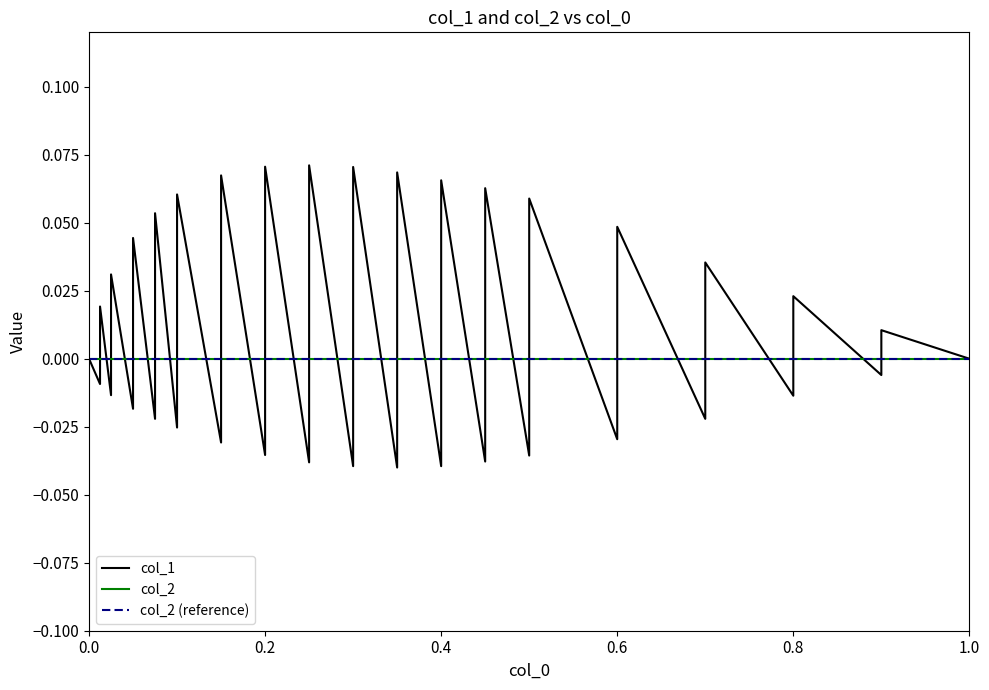

After their last crossing, which series has the higher values: col_1 or col_2?

col_1